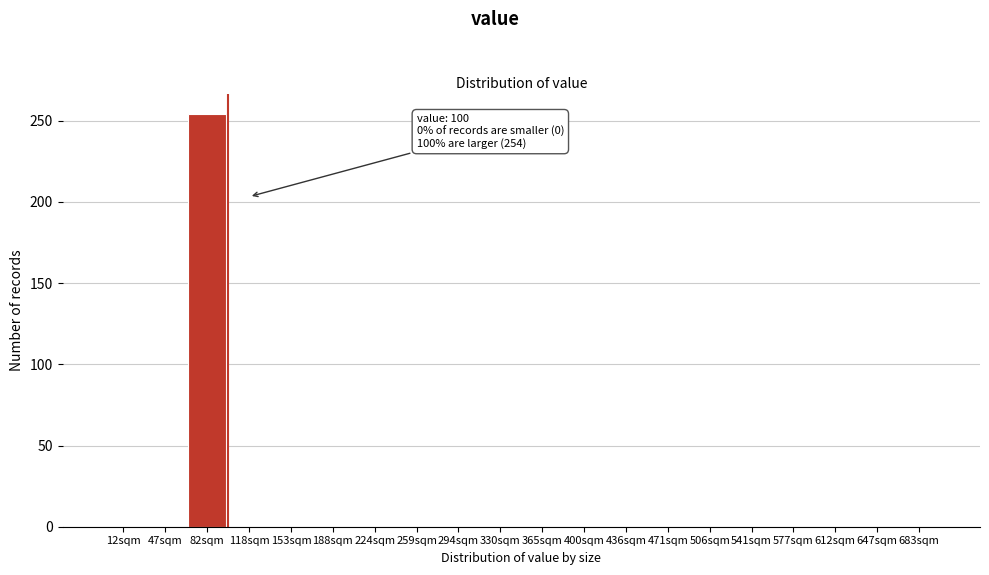

Reading right to left, extract all data points from this chart.

683sqm=0	647sqm=0	612sqm=0	577sqm=0	541sqm=0	506sqm=0	471sqm=0	436sqm=0	400sqm=0	365sqm=0	330sqm=0	294sqm=0	259sqm=0	224sqm=0	188sqm=0	153sqm=0	118sqm=0	82sqm=254	47sqm=0	12sqm=0